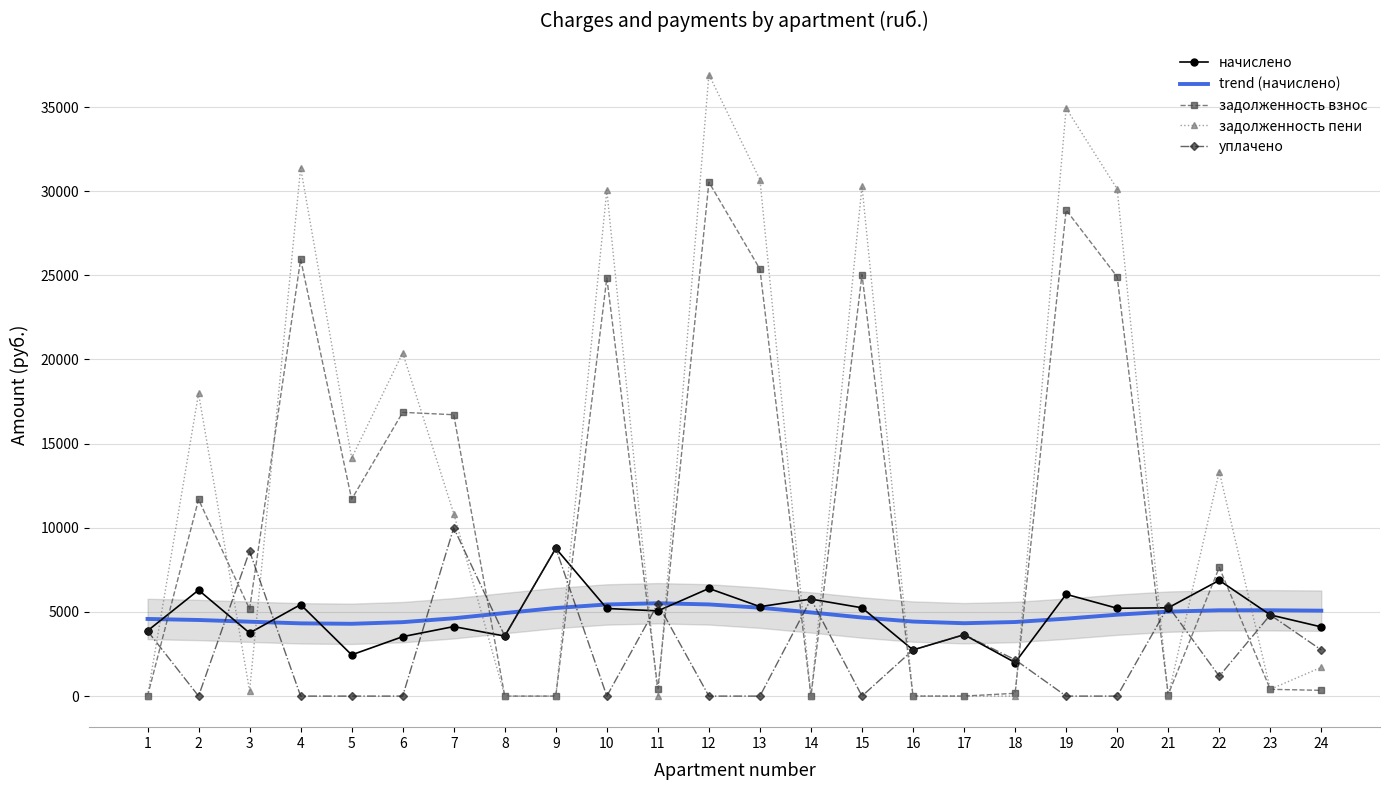

Which series ends up on top after the final intersection of задолженность взнос and начислено?

начислено